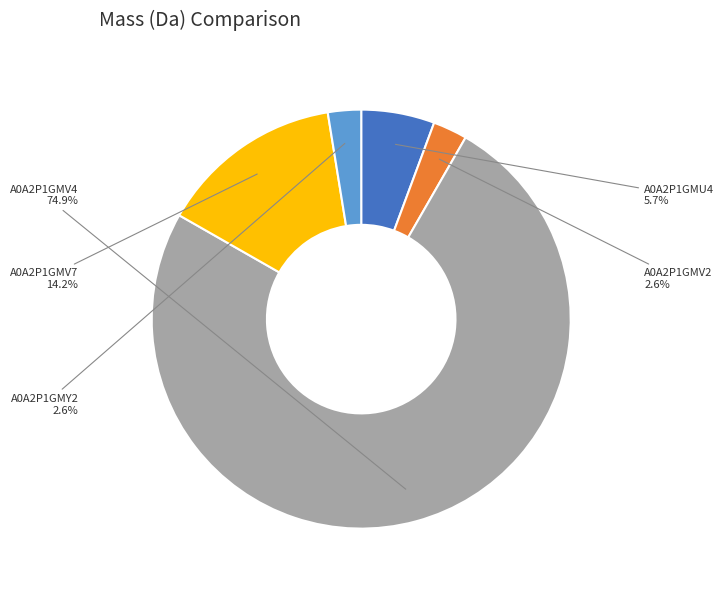

What percentage do A0A2P1GMV2 and A0A2P1GMU4 together represent?

8.3%